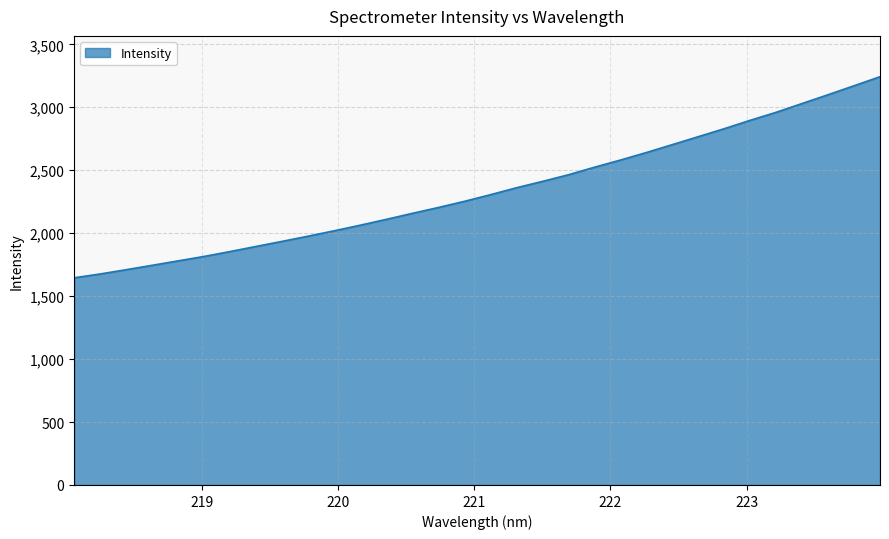

What is the maximum value shown in the chart?

3242.7